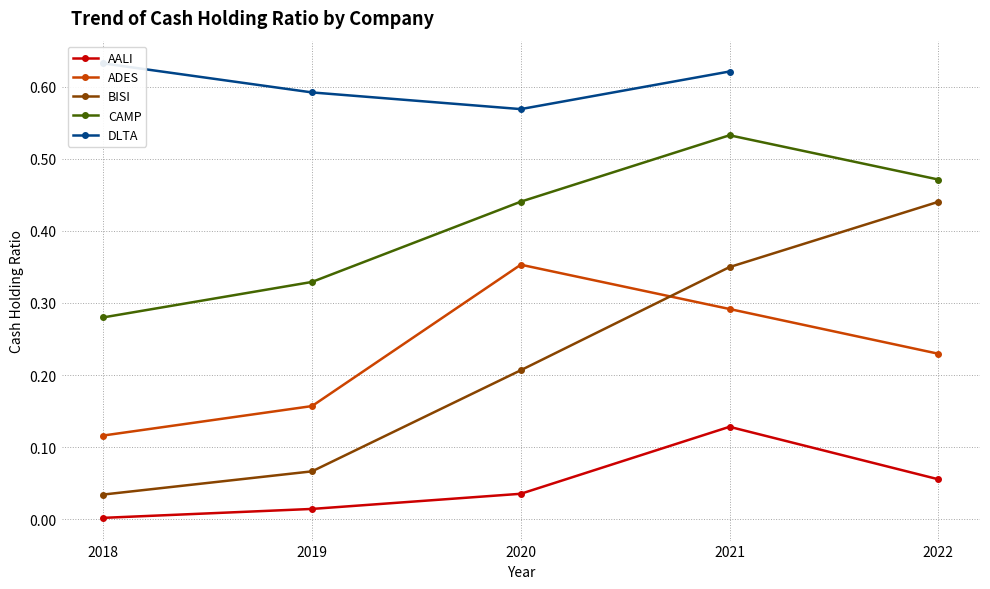

What is the minimum value for ADES?

0.1